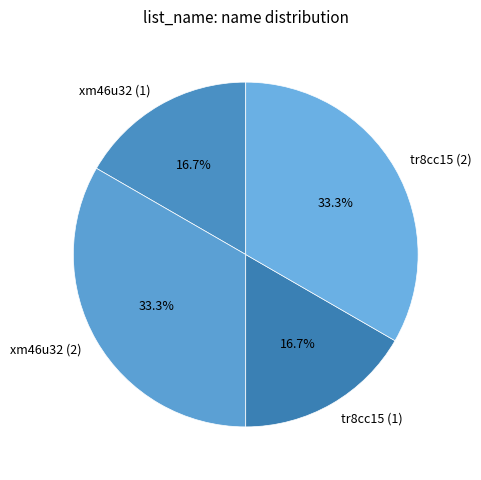

Does tr8cc15 (1) represent more than half of the total?

No